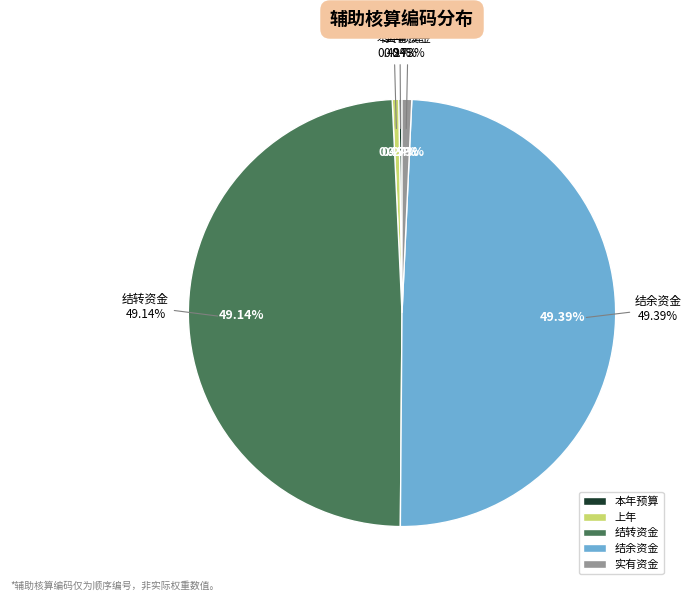

How many slices are in this pie chart?

5